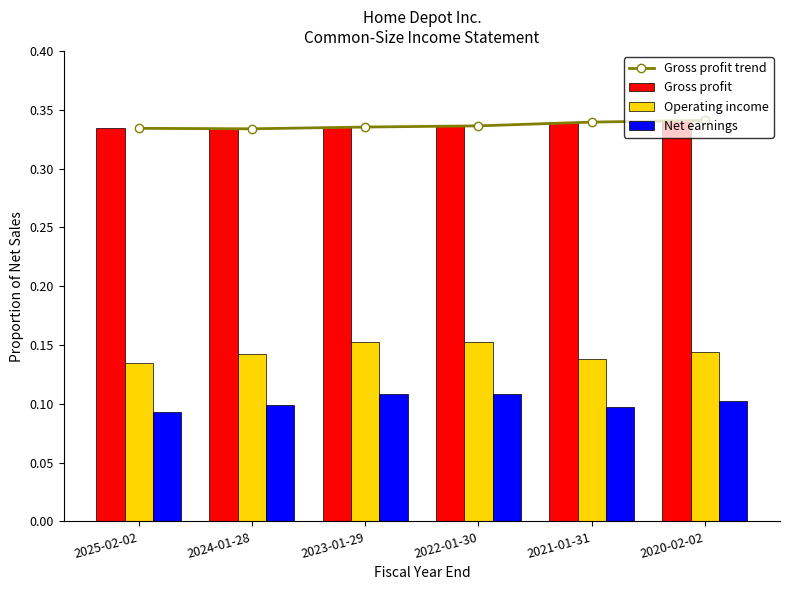

Rank the categories by Net earnings value from lowest to highest.

2025-02-02, 2021-01-31, 2024-01-28, 2020-02-02, 2023-01-29, 2022-01-30